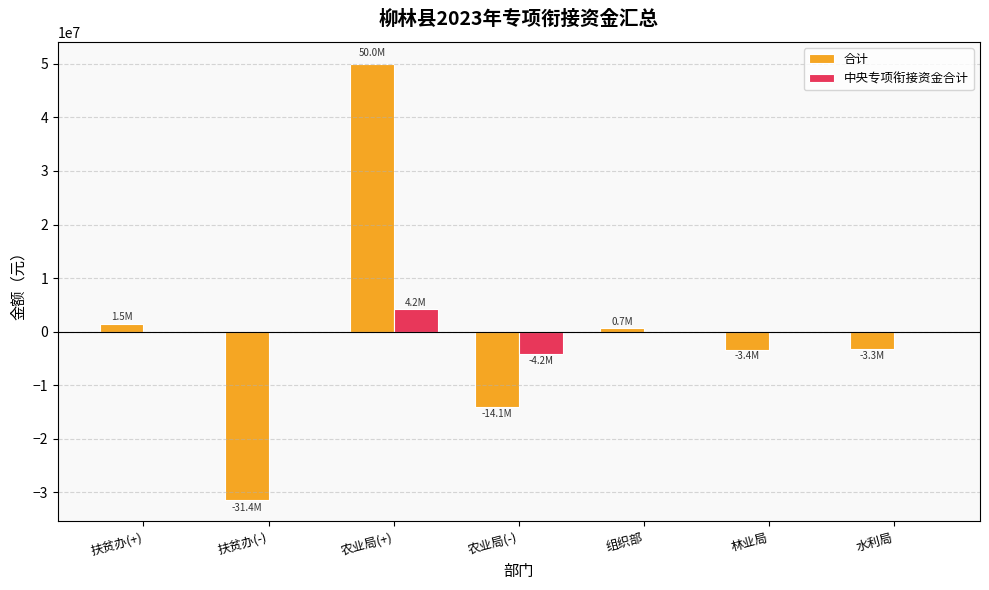

Read the 合计 value at 扶贫办(-).

-31370000.0